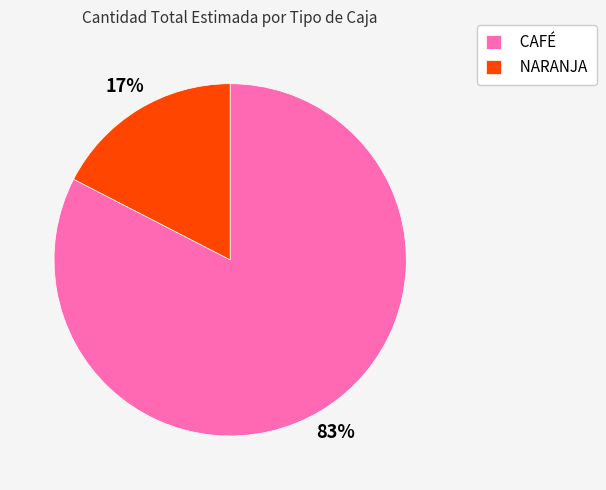

Rank the categories by value from highest to lowest.

CAFÉ, NARANJA